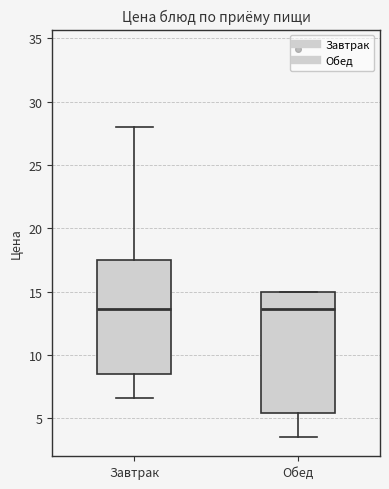

Comparing the boxes themselves (not the whiskers), which one is the tallest?

Обед